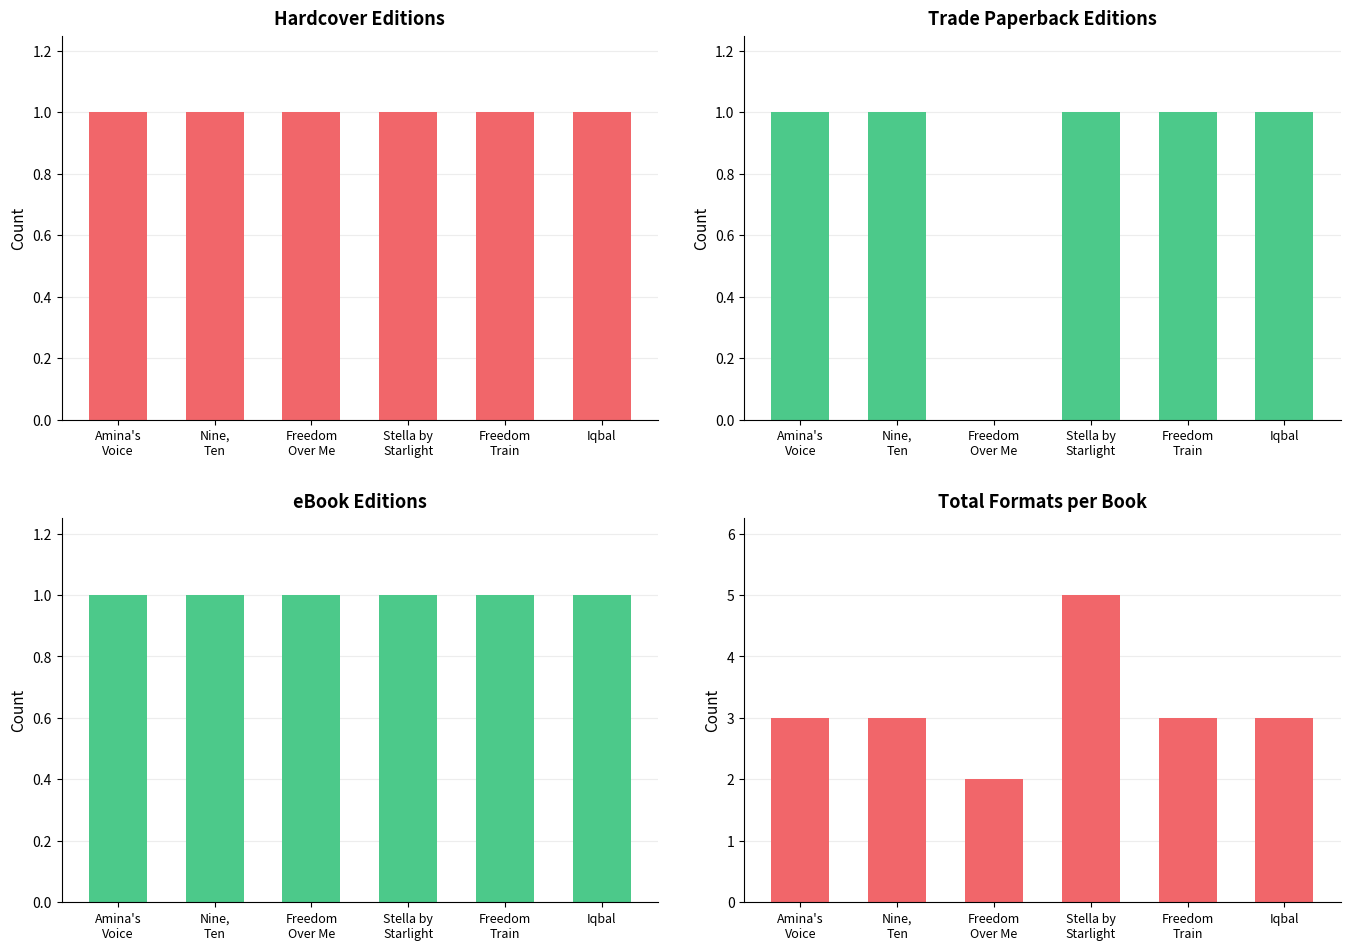

The value of eBook Editions at Nine,
Ten is 0. True or false?

False